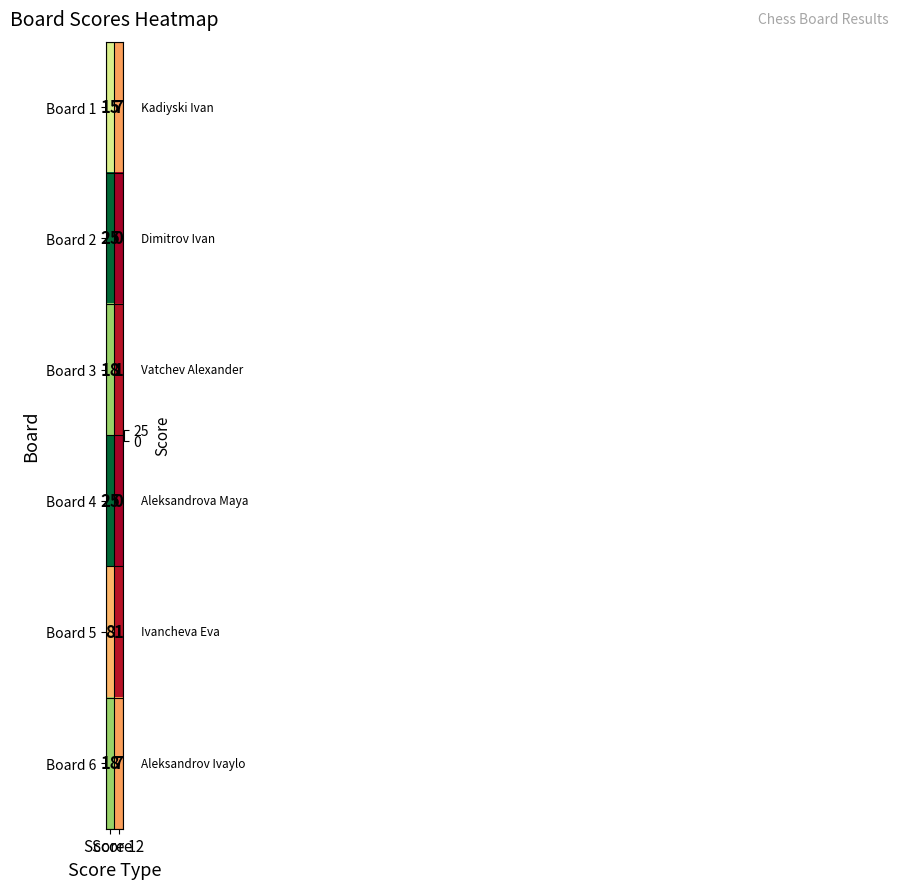

How many values in the Board 4 series are below 25?

1